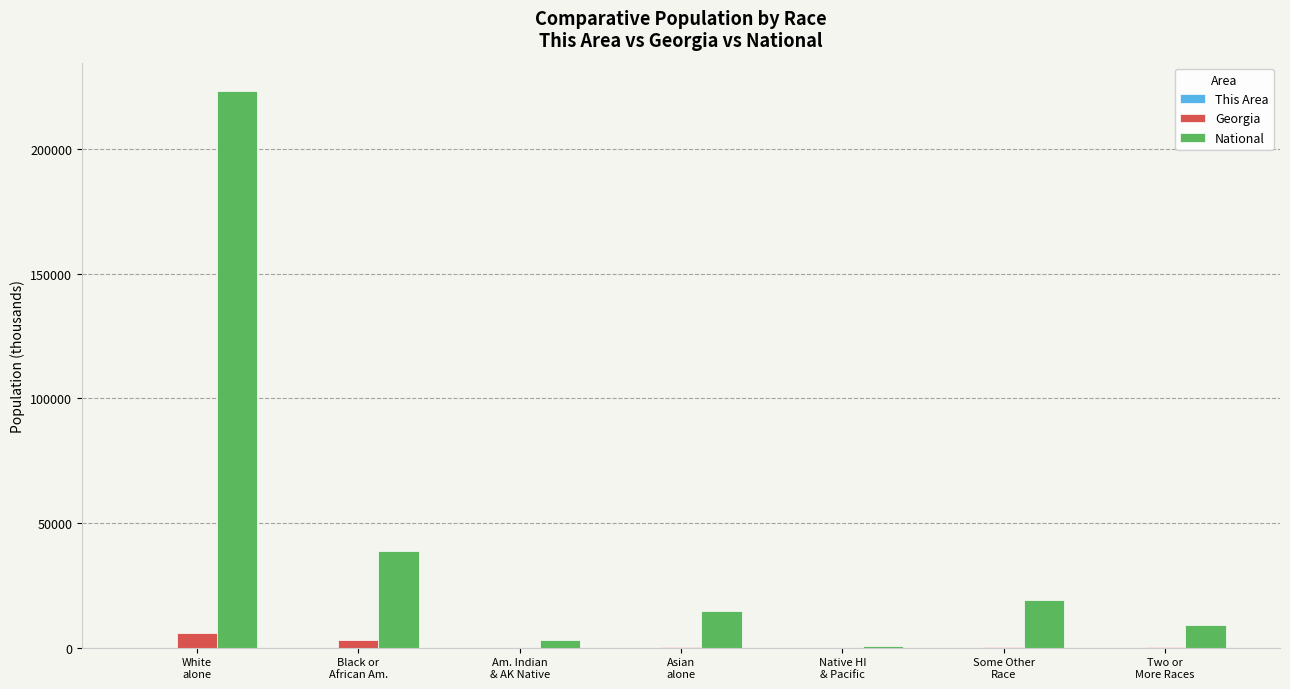

Are the bars horizontal?

No